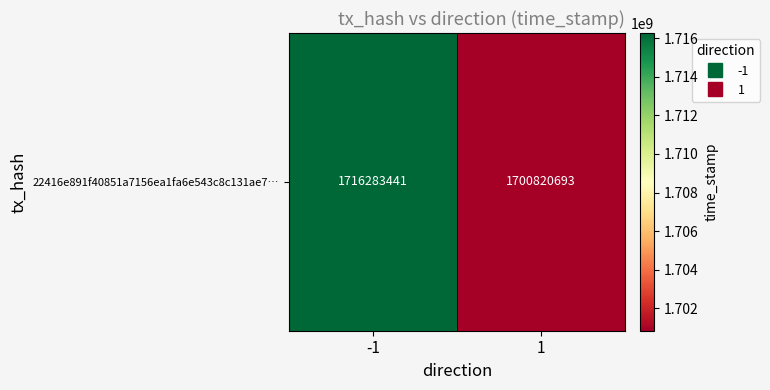

Count the number of data series in this chart.

1